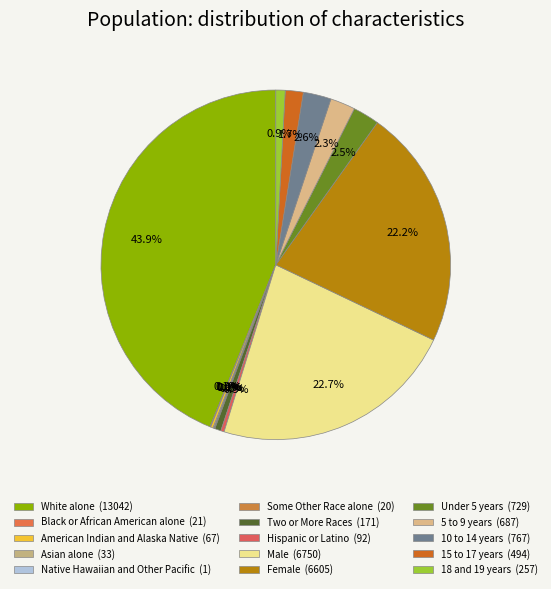

Which slice is the smallest?

Native Hawaiian and Other Pacific